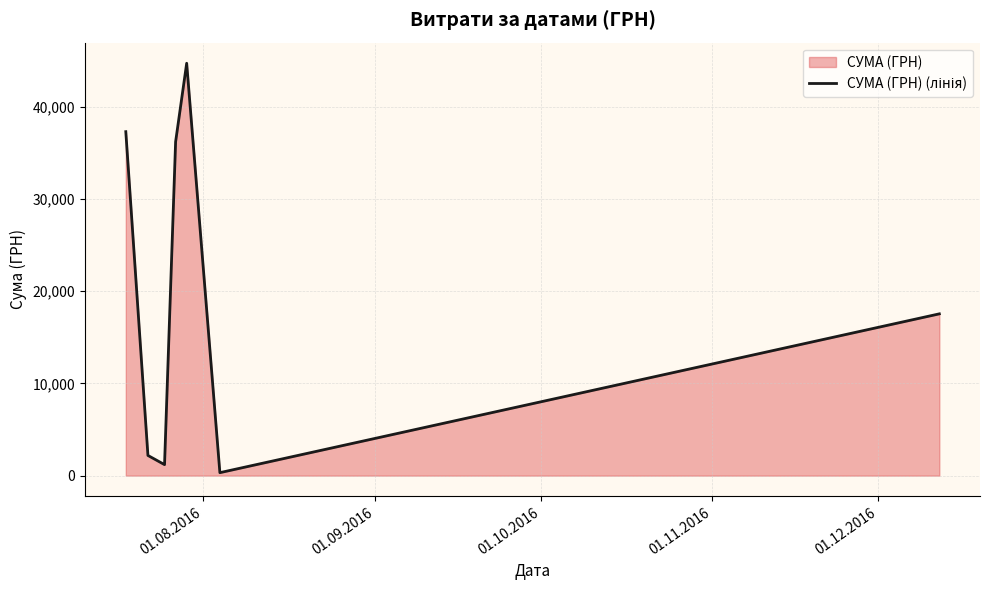

True or false: there are more than 2 points higher than both neighbors.

False